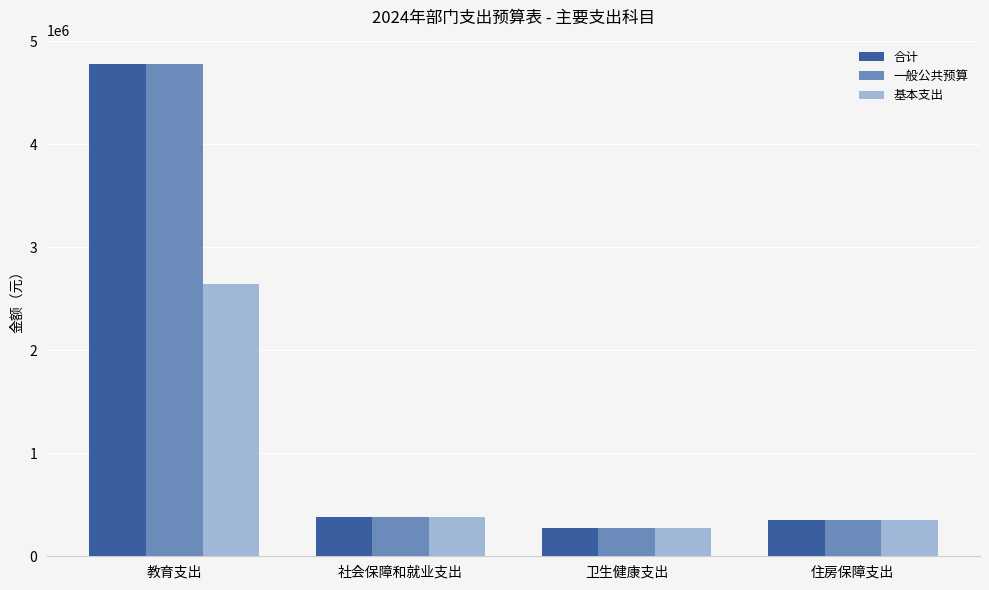

Is it true that 一般公共预算 equals 352747.6 at 住房保障支出?

True